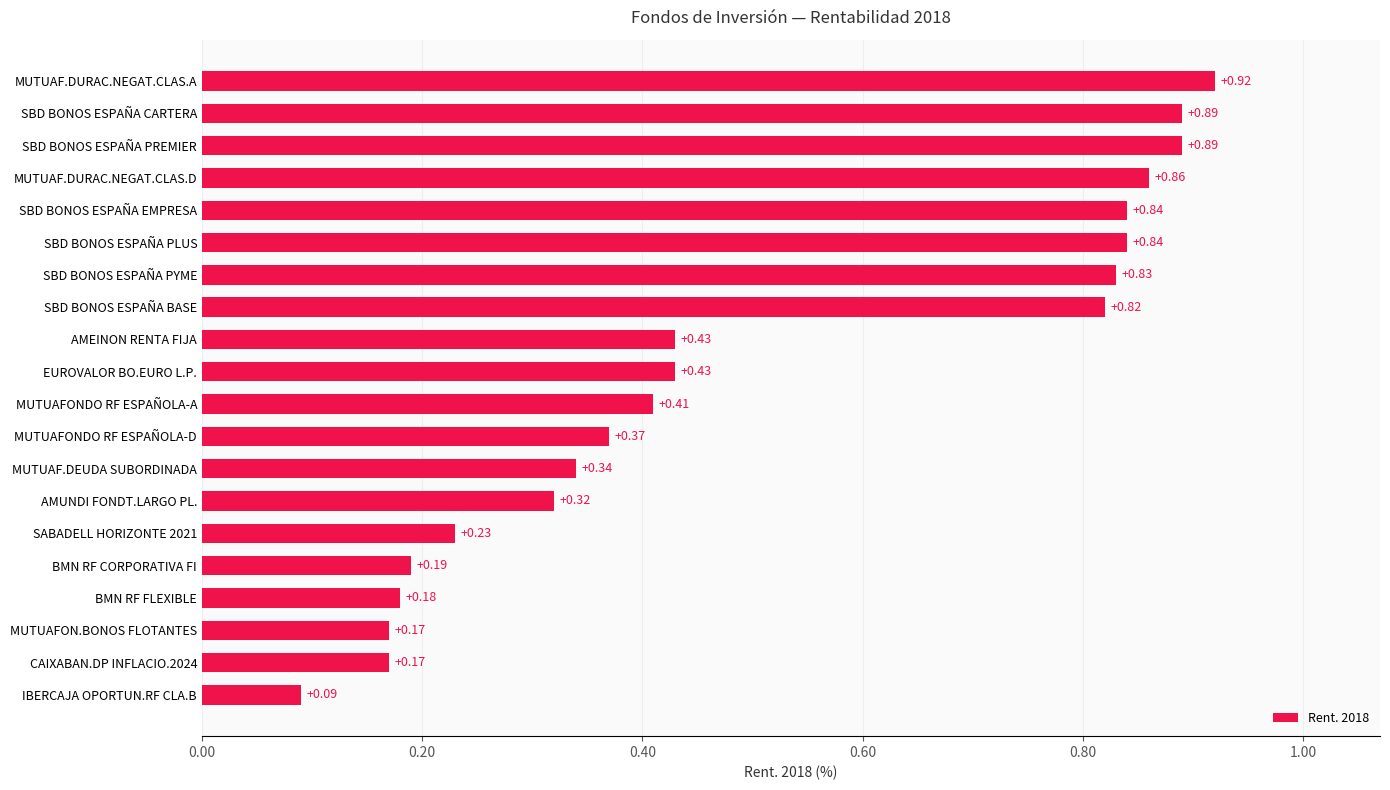

Which category has the highest value across all series?

MUTUAF.DURAC.NEGAT.CLAS.A